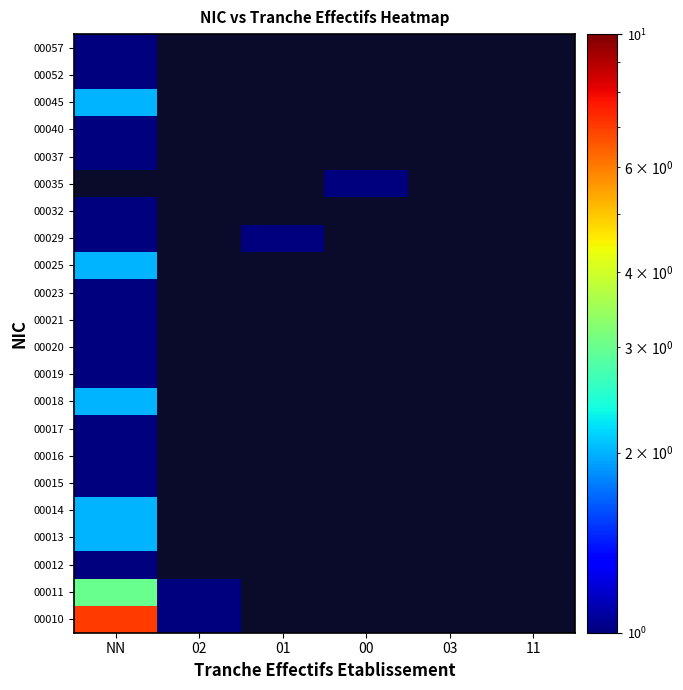

Which series has the widest spread of values?

00010